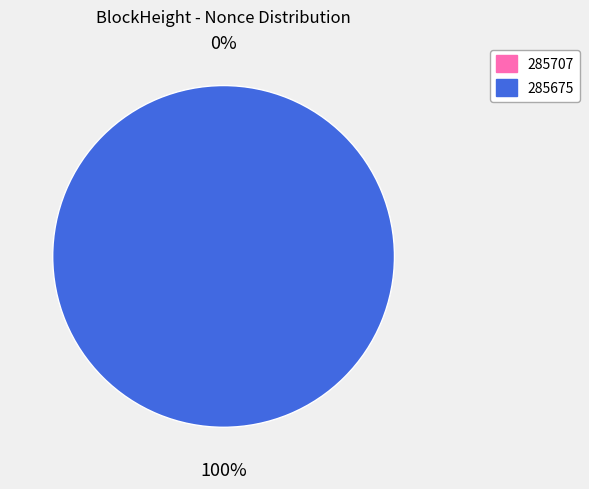

Which category has the smallest portion of the pie?

285707